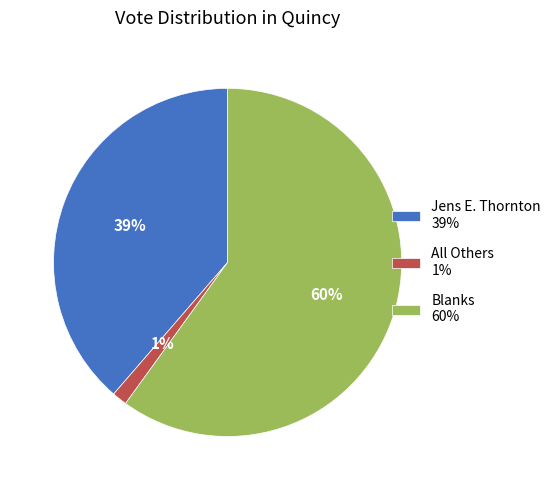

How many slices are in this pie chart?

3